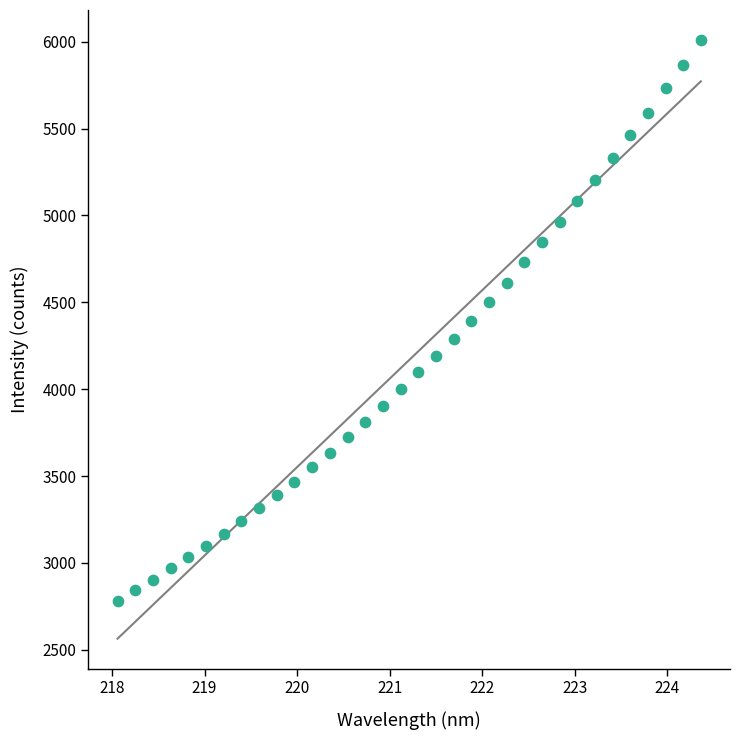

What is the range of Y values (max minus min)?

3226.7